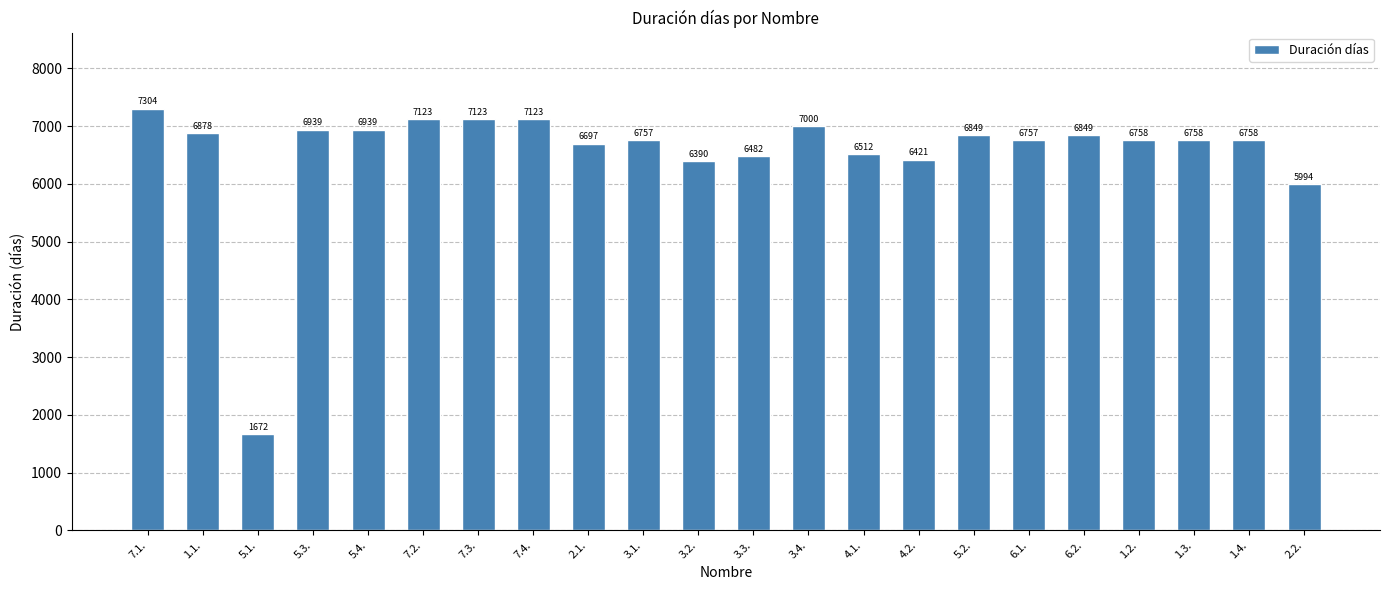

The chart shows a value of 2887 at 6.2.. True or false?

False